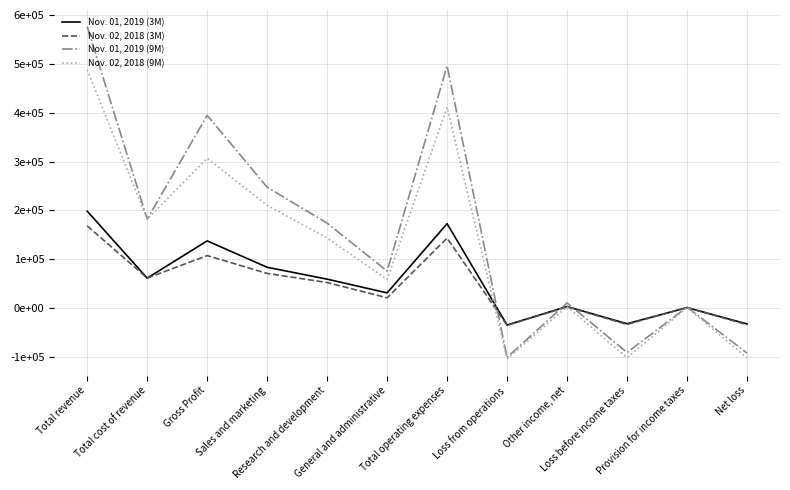

True or false: Nov. 01, 2019 (9M) has a value of 242342 at Gross Profit.

False